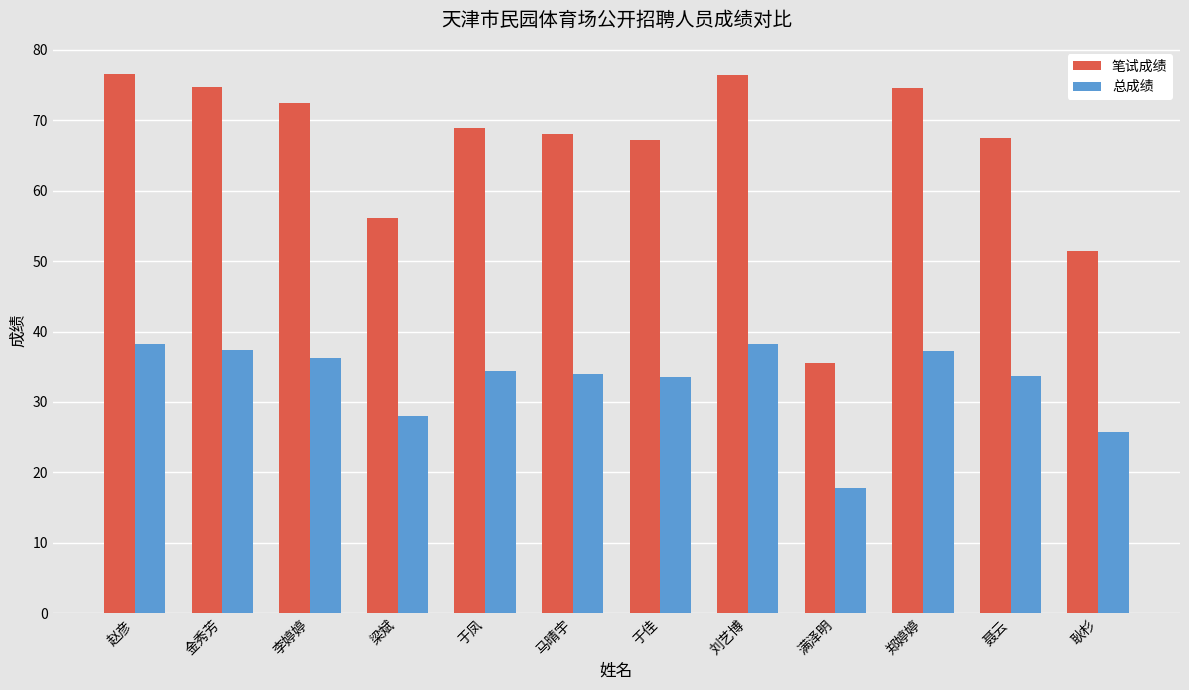

How many series are shown in this chart?

2